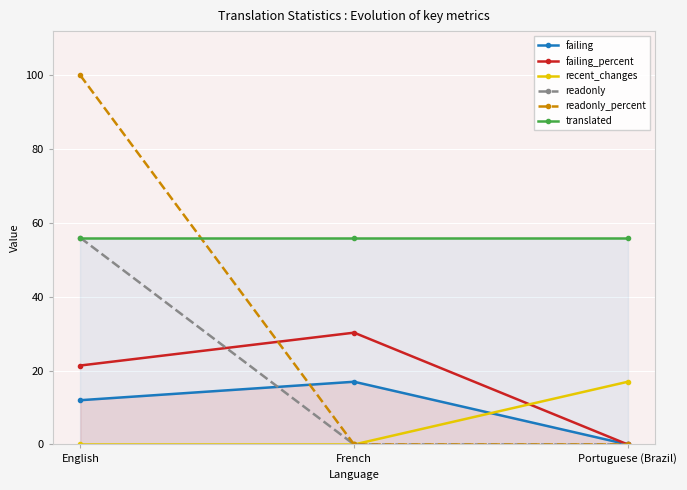

What is the value of the recent_changes point at the 3rd from the left?

17.0